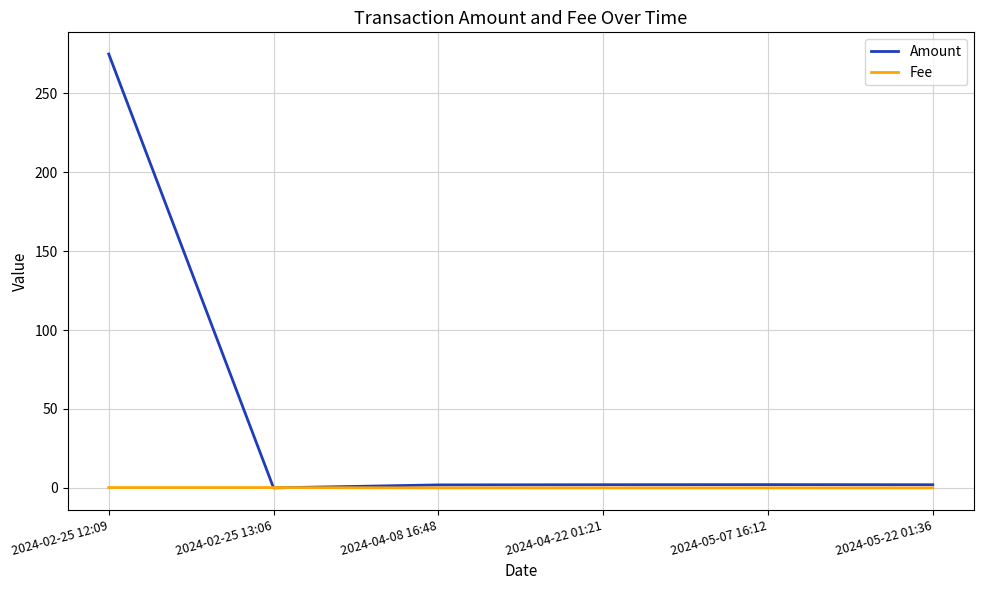

Which series has the largest range (max minus min)?

Amount